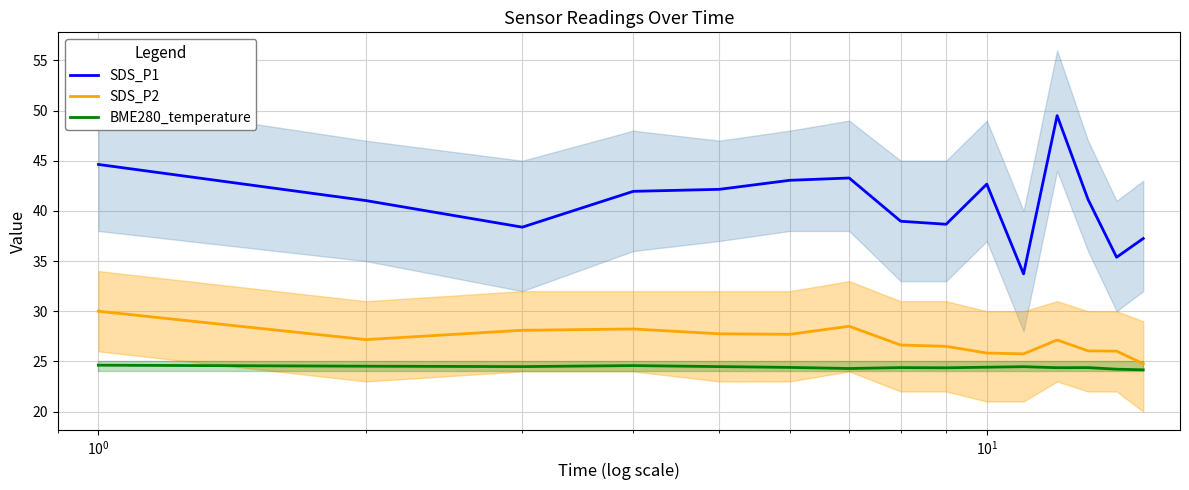

True or false: BME280_temperature and SDS_P1 cross at least once.

False